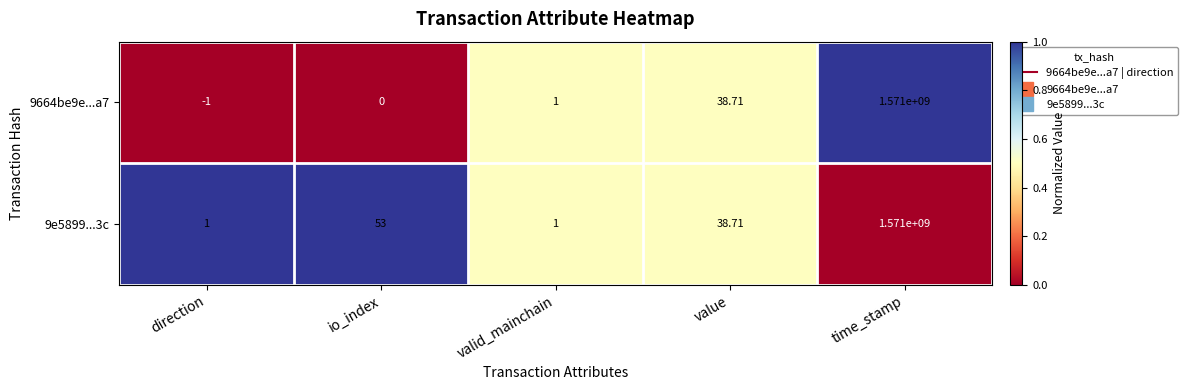

At which category is the sum across all series the highest?

time_stamp